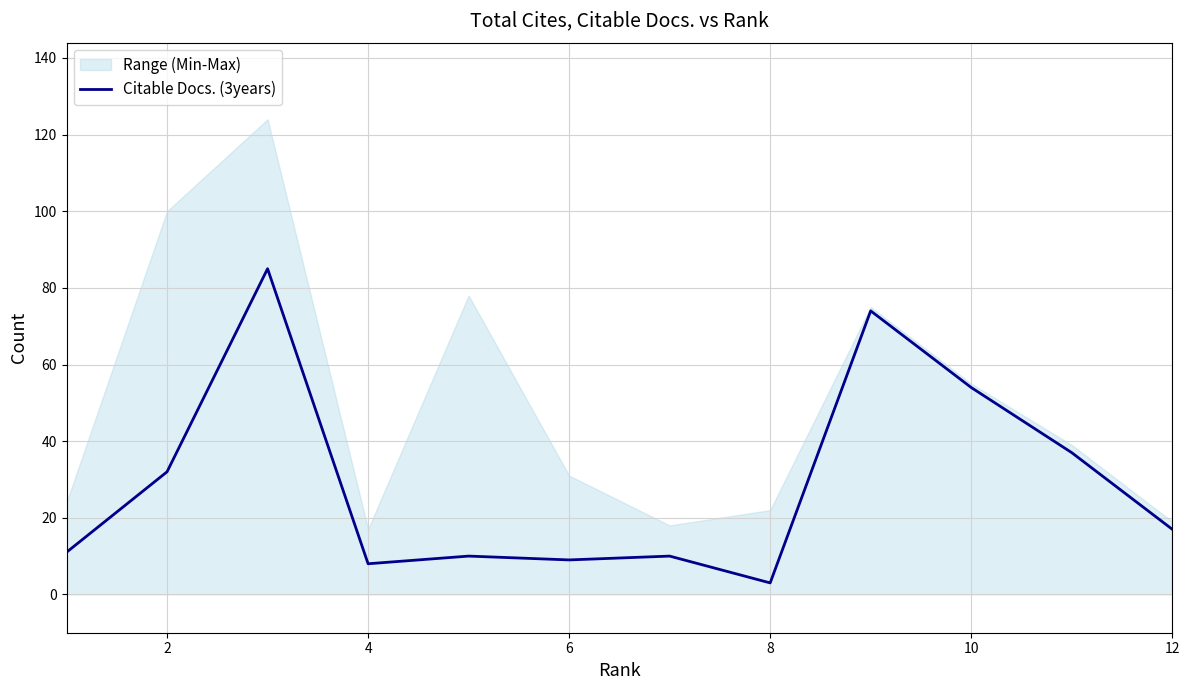

How many lines are shown in the chart?

1